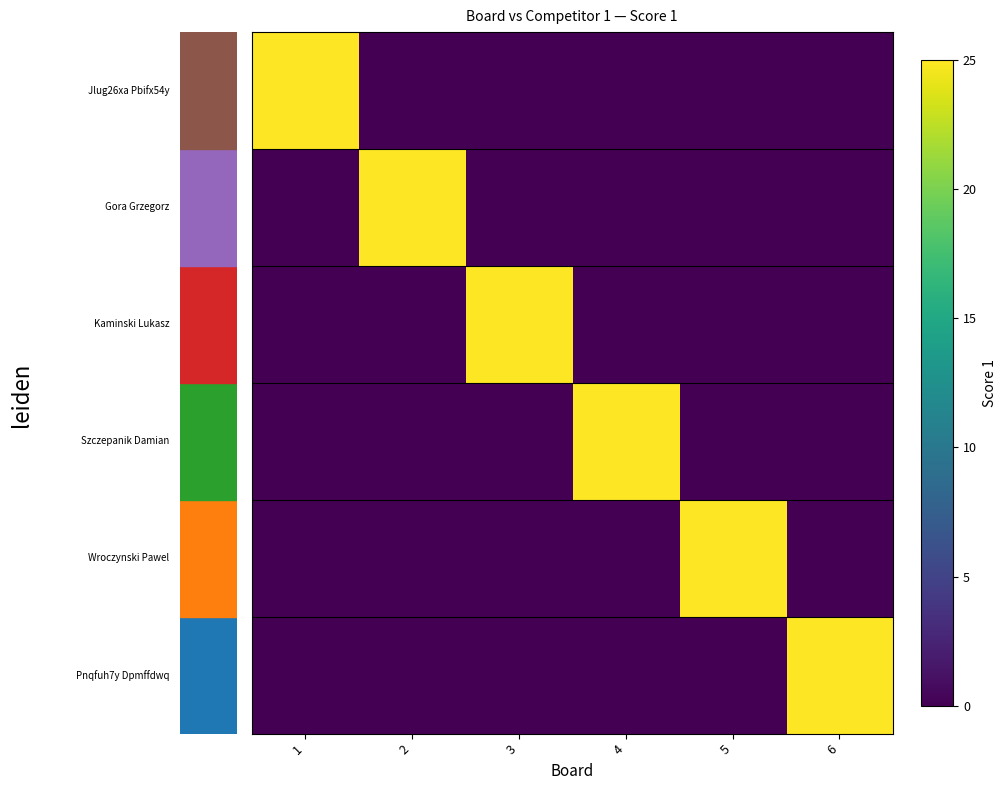

How many distinct data groups are displayed?

6